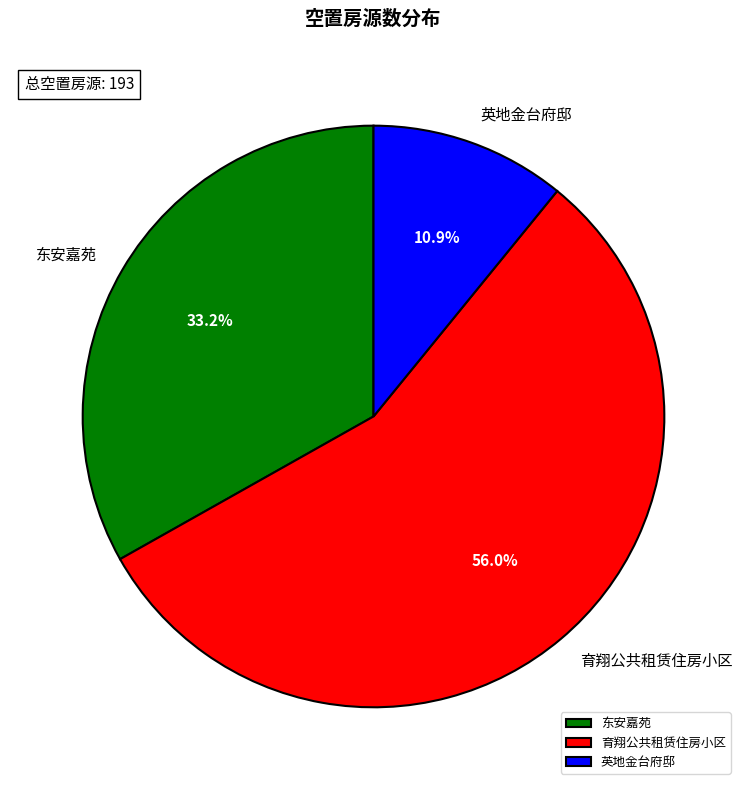

What is the largest slice in the pie chart?

育翔公共租赁住房小区